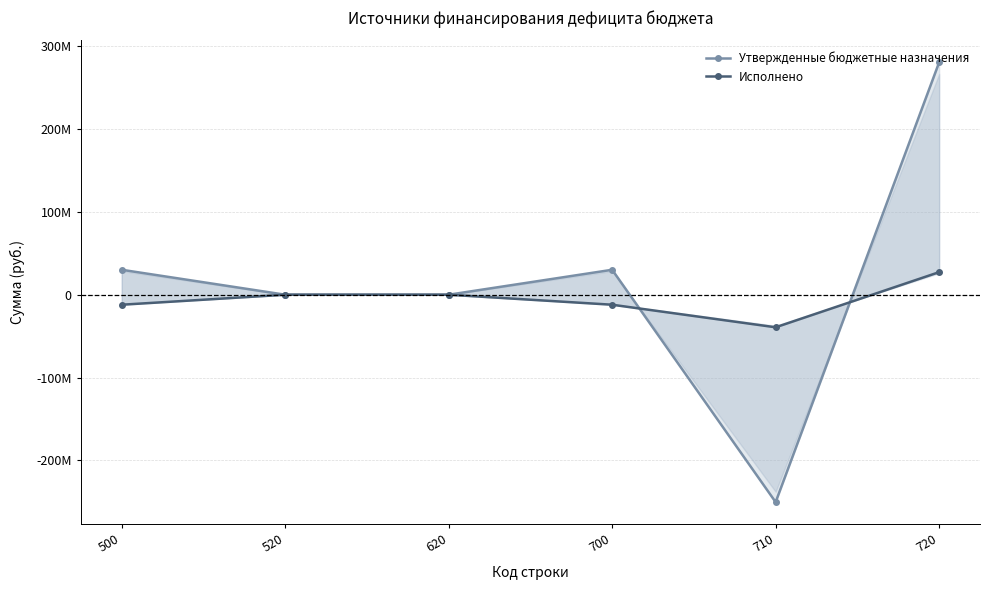

Is the value of Утвержденные бюджетные назначения at 710 greater than the value of Исполнено at 720?

No